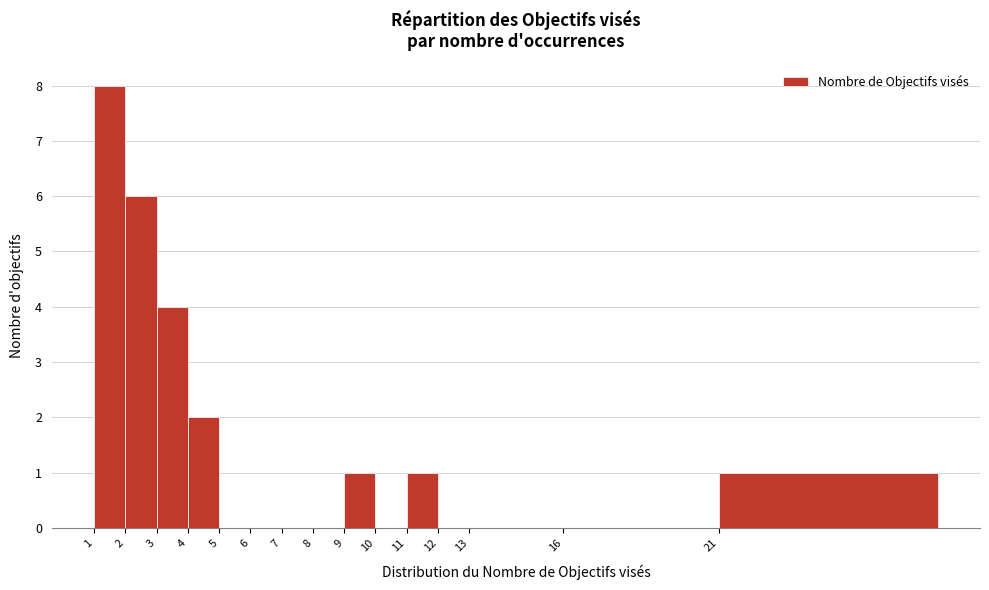

Reading left to right, what are all the values shown in this chart?

1=8	2=6	3=4	4=2	5=0	6=0	7=0	8=0	9=1	10=0	11=1	12=0	13=0	16=0	21=1